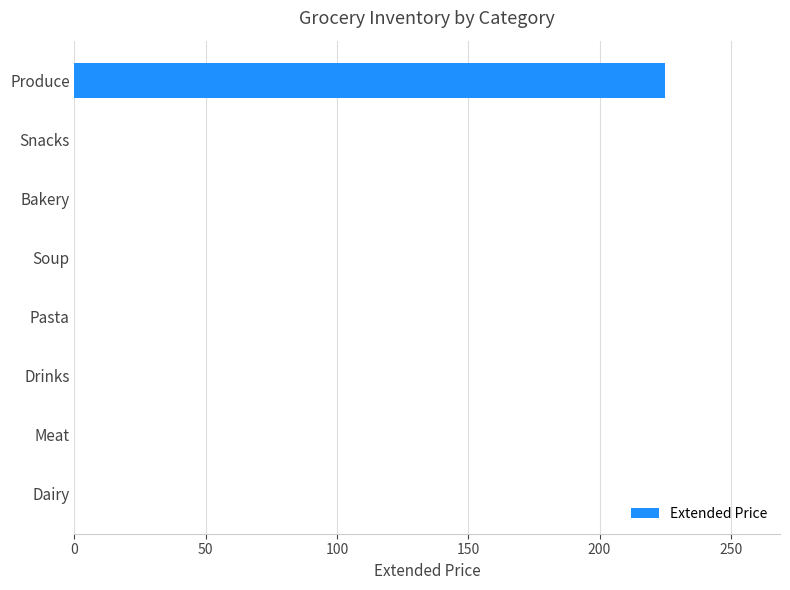

Count the number of categories in the chart.

8